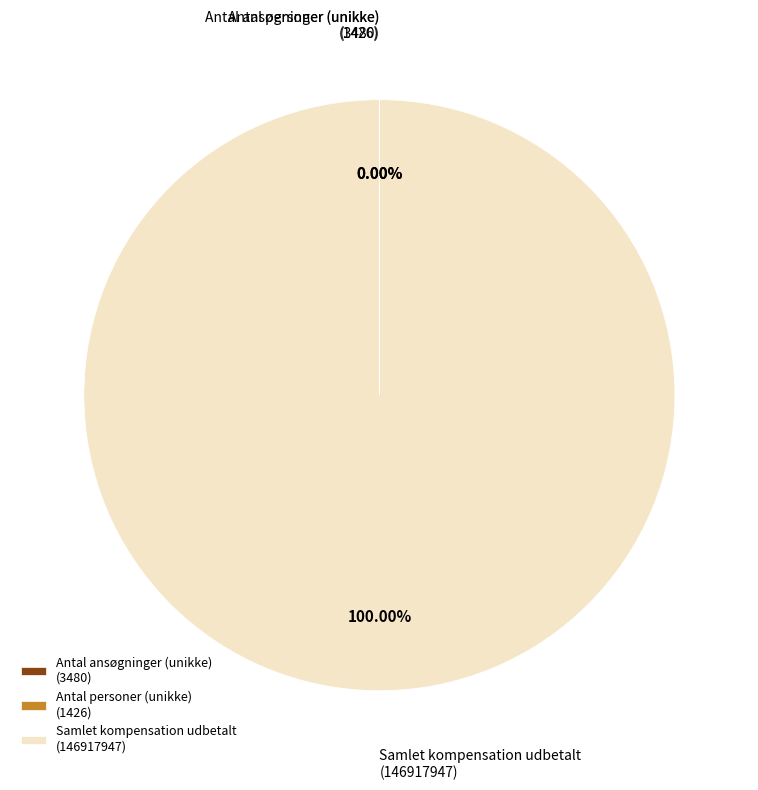

Which category has the biggest portion of the pie?

Samlet kompensation udbetalt (146917947)